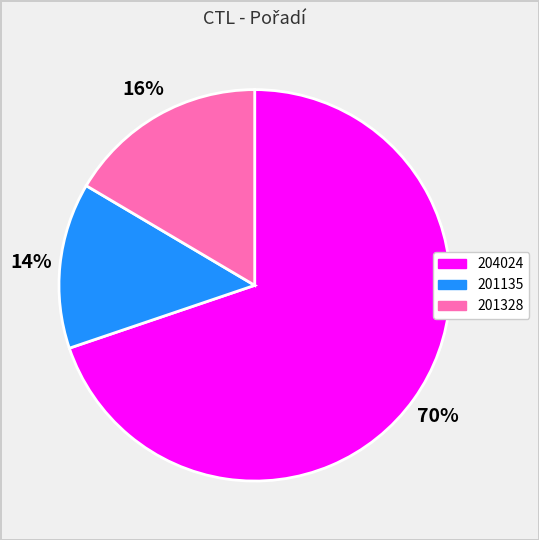

What percentage is the 201328 slice, to the nearest percent?

16%